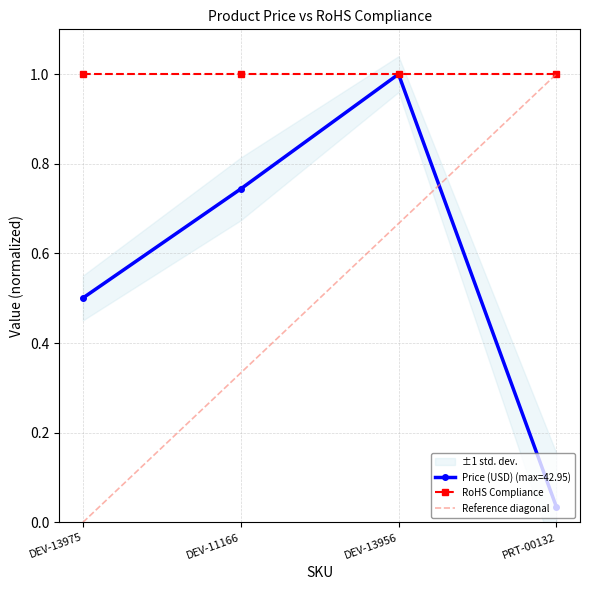

What is the difference between the second highest and second lowest values?

0.2